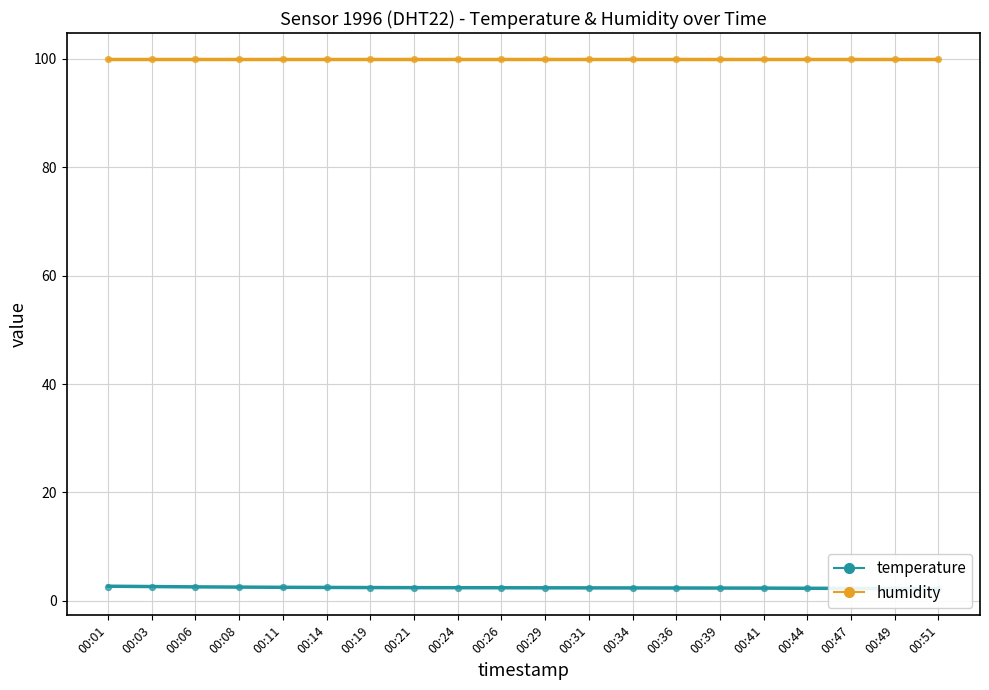

At which category is the sum across all series the highest?

00:01